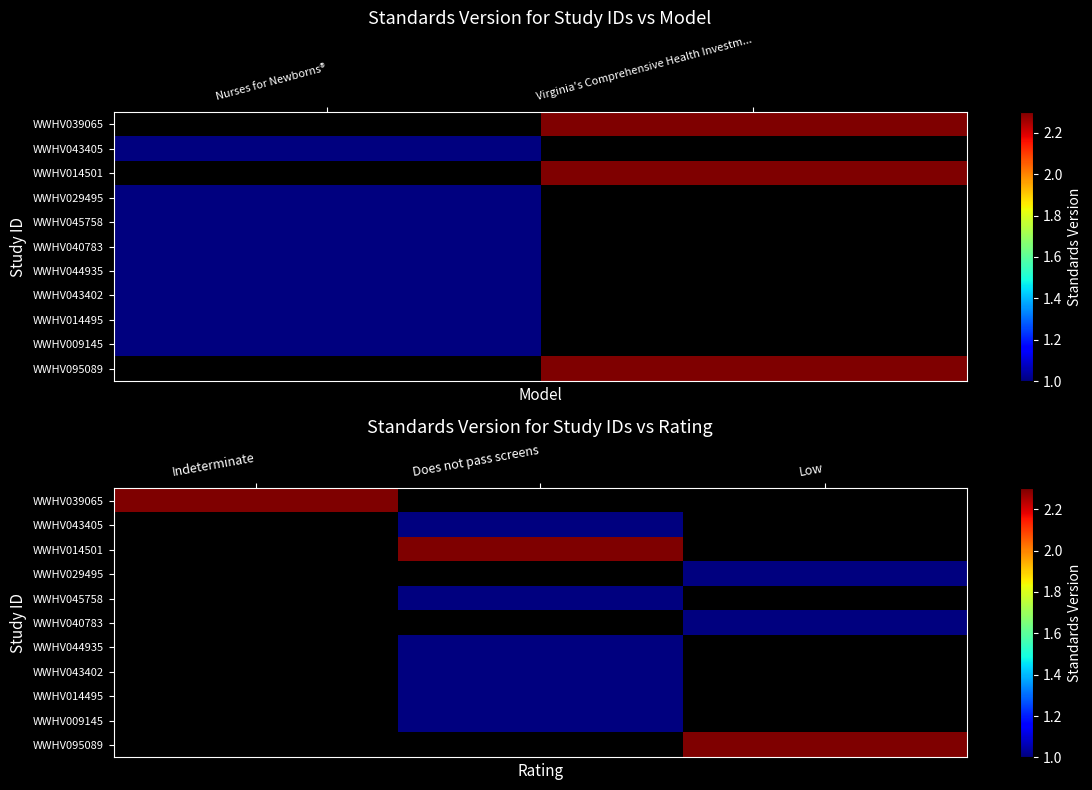

Which has a higher value, Virginia's Comprehensive Health Investm... or Nurses for Newborns®?

Nurses for Newborns®